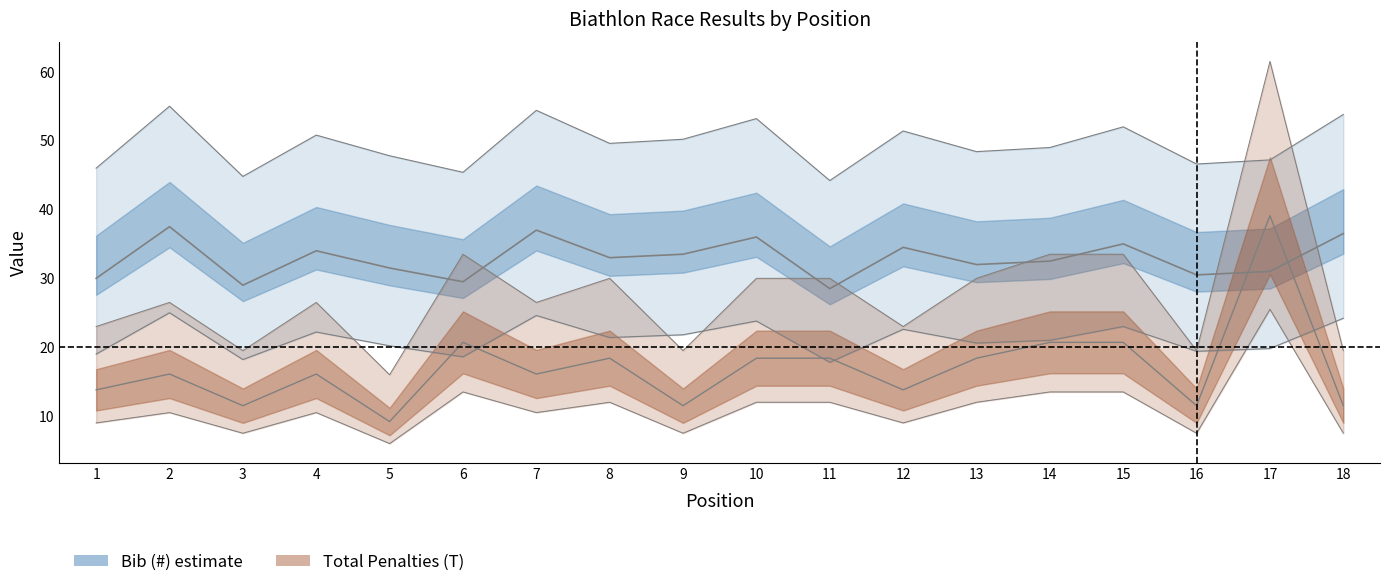

What is the average value of the Total Penalties (T) series?

17.0